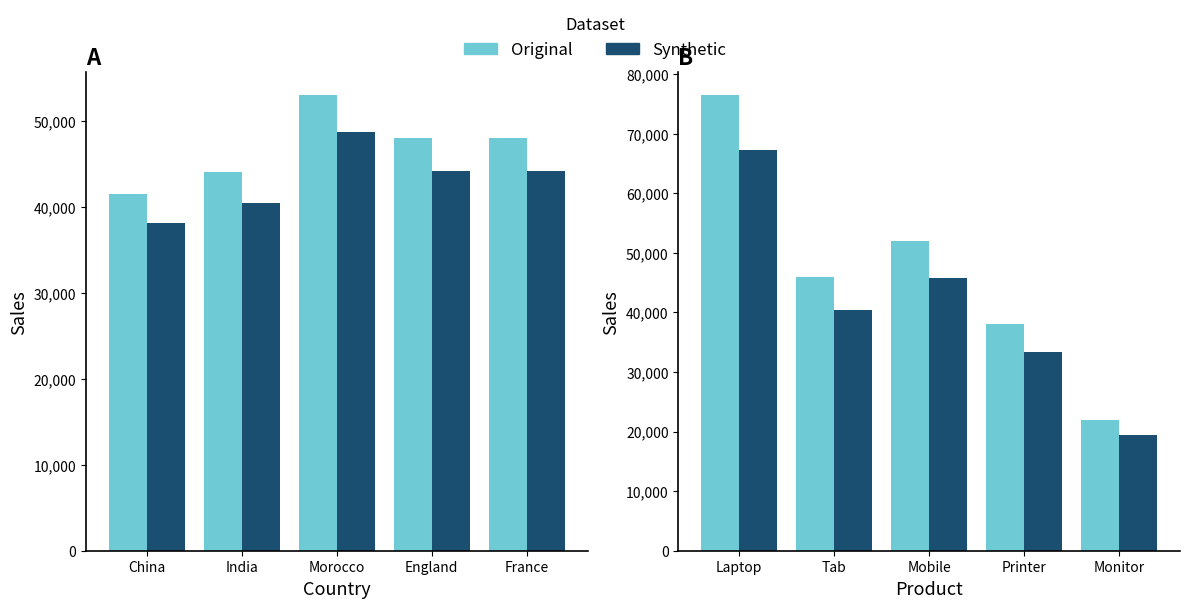

At which label does Adjusted Sales first exceed 44160?

Morocco